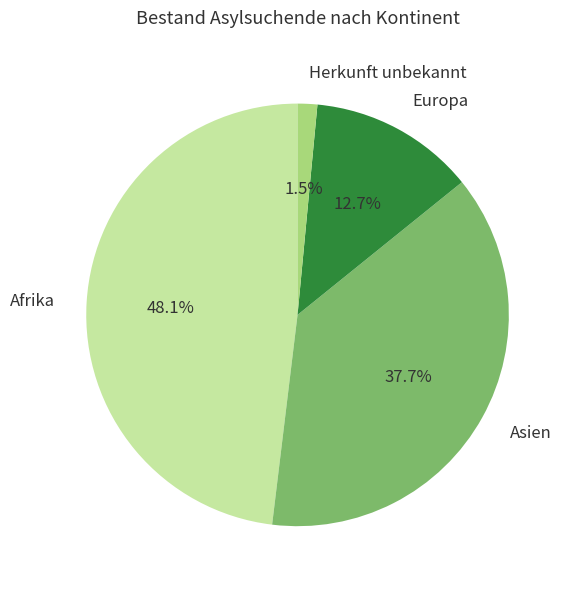

To the nearest percent, what percentage of the pie is Europa?

13%